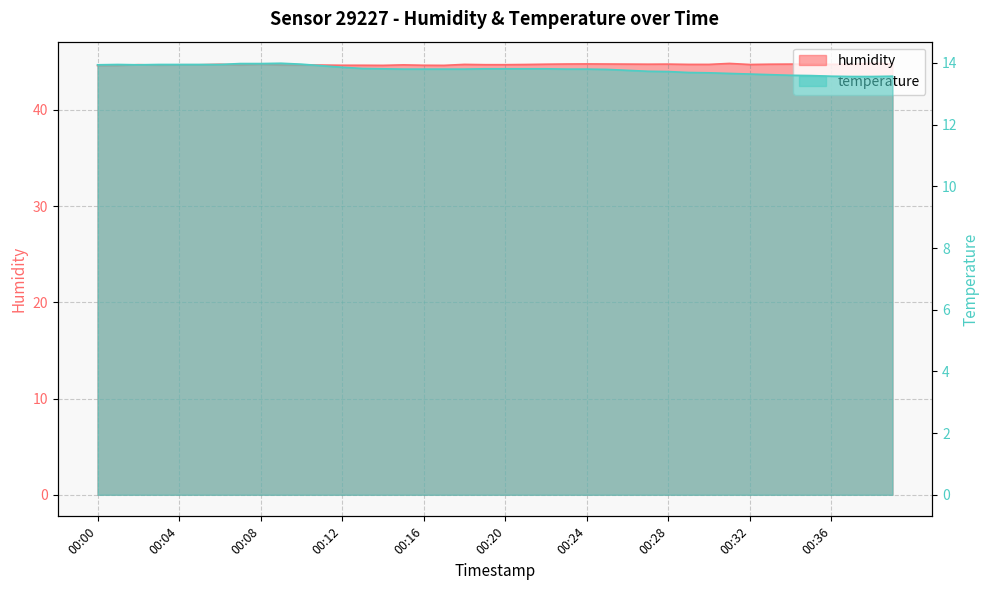

Does the chart display data point markers on the line(s)?

No